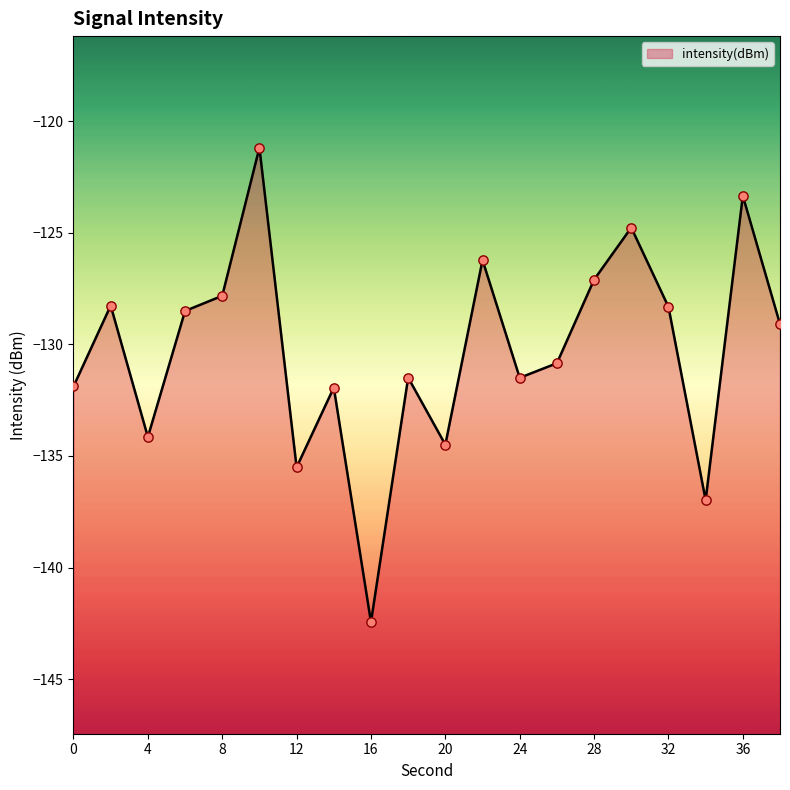

What is the change in value from 6 to 38?

-0.6